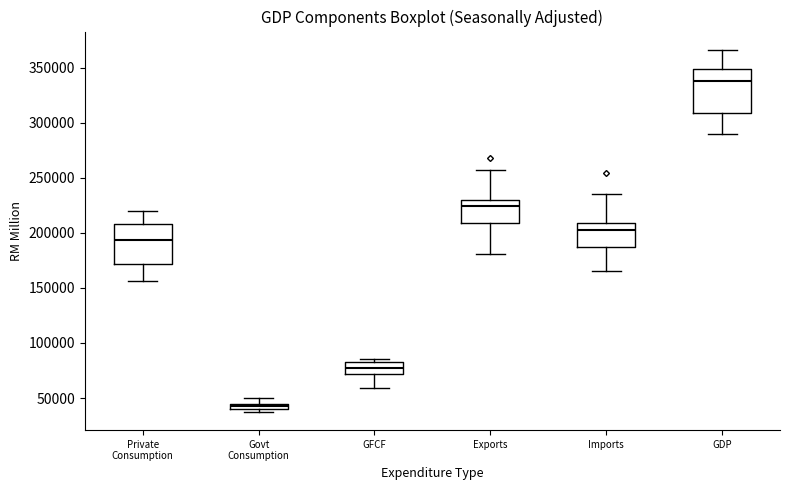

Where is the lower edge of the box for Private Consumption on the y-axis? The values are not printed on the chart, so give them approximately, as read against the axis.

170000